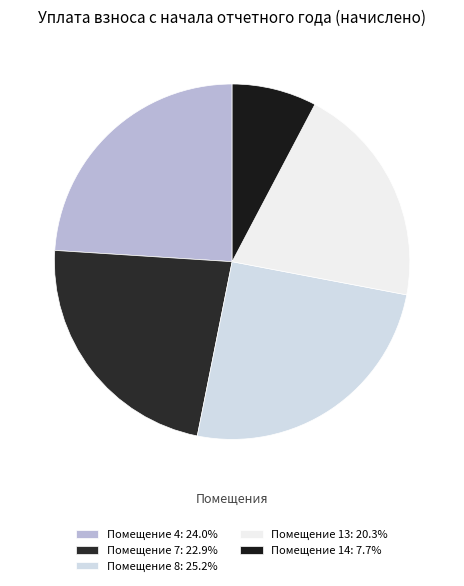

Does any single category account for the majority?

No